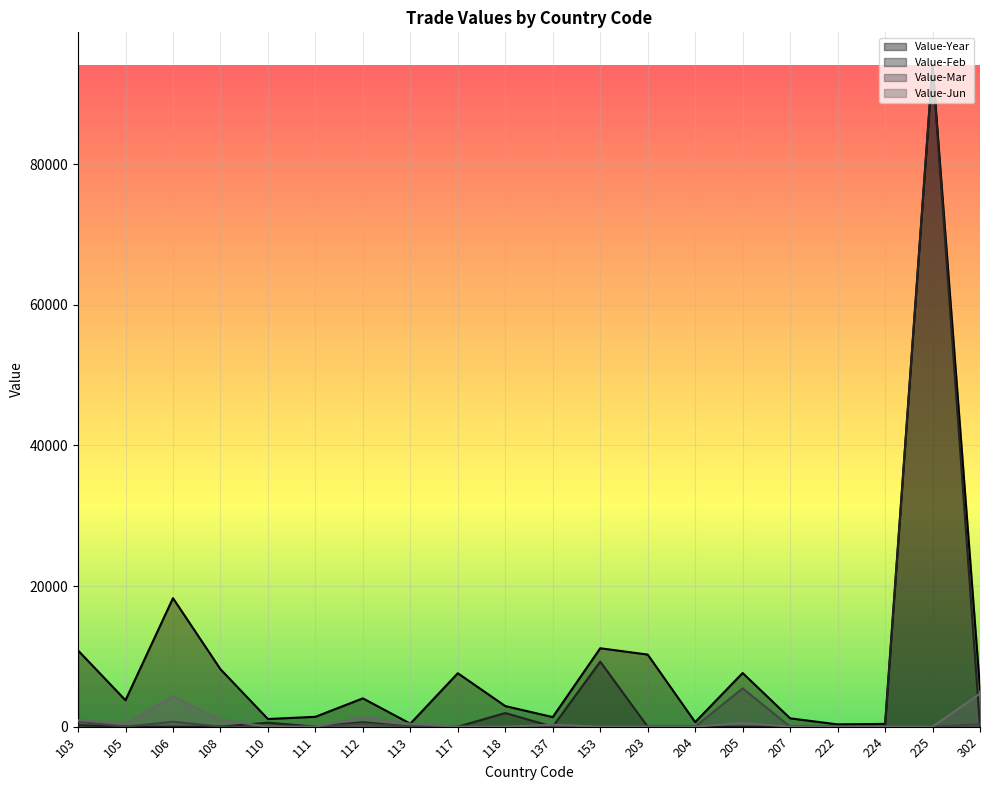

True or false: Value-Feb and Value-Jun intersect in this chart.

True